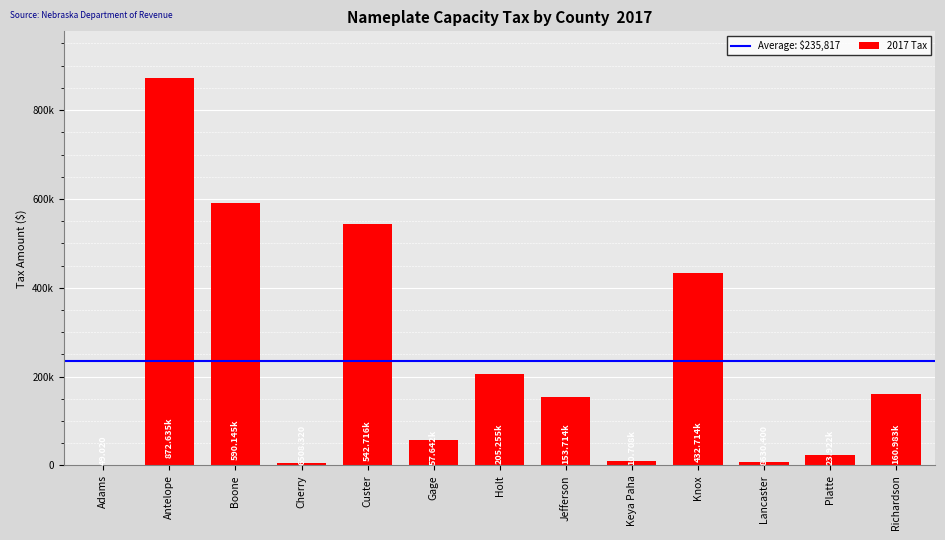

Are the bars grouped side by side (vs. stacked)?

No